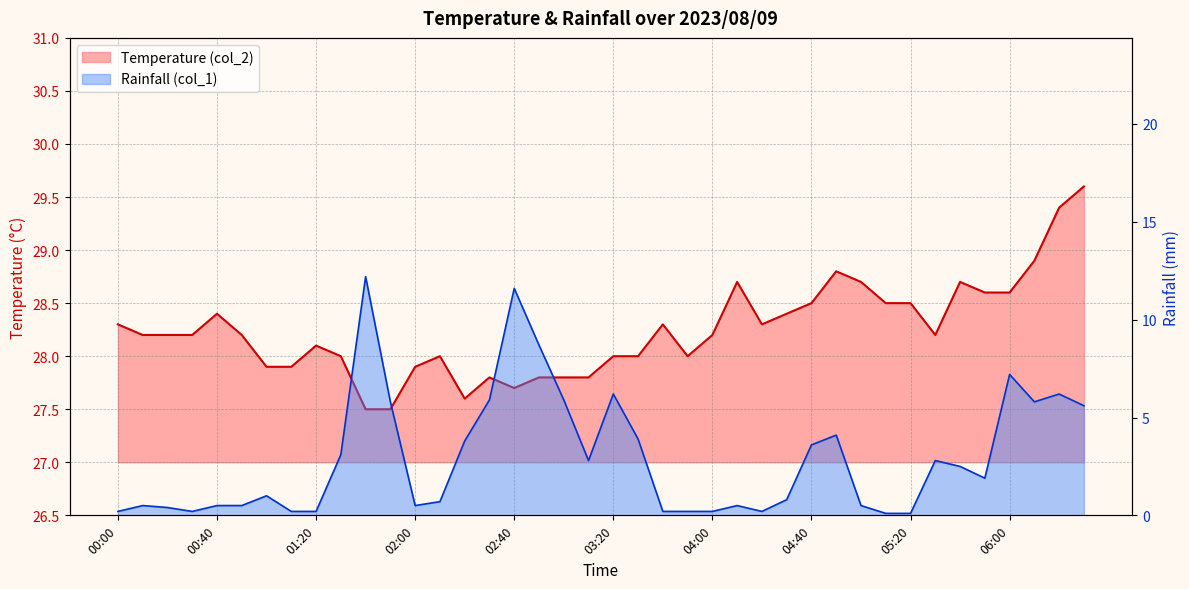

Is the value of Rainfall (col_1) at 03:30 greater than the value of Temperature (col_2) at 00:50?

No